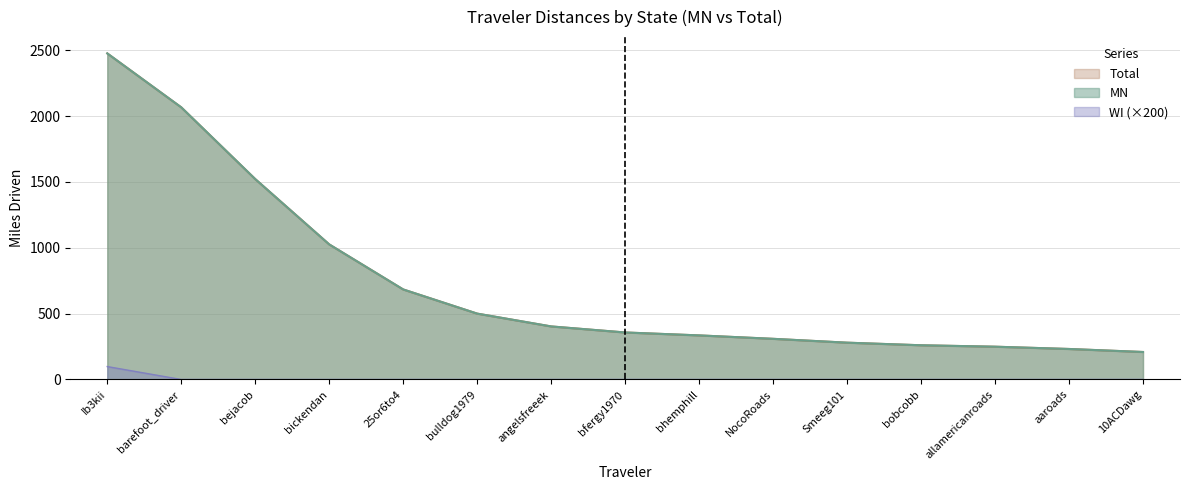

Does the chart have visible grid lines?

Yes